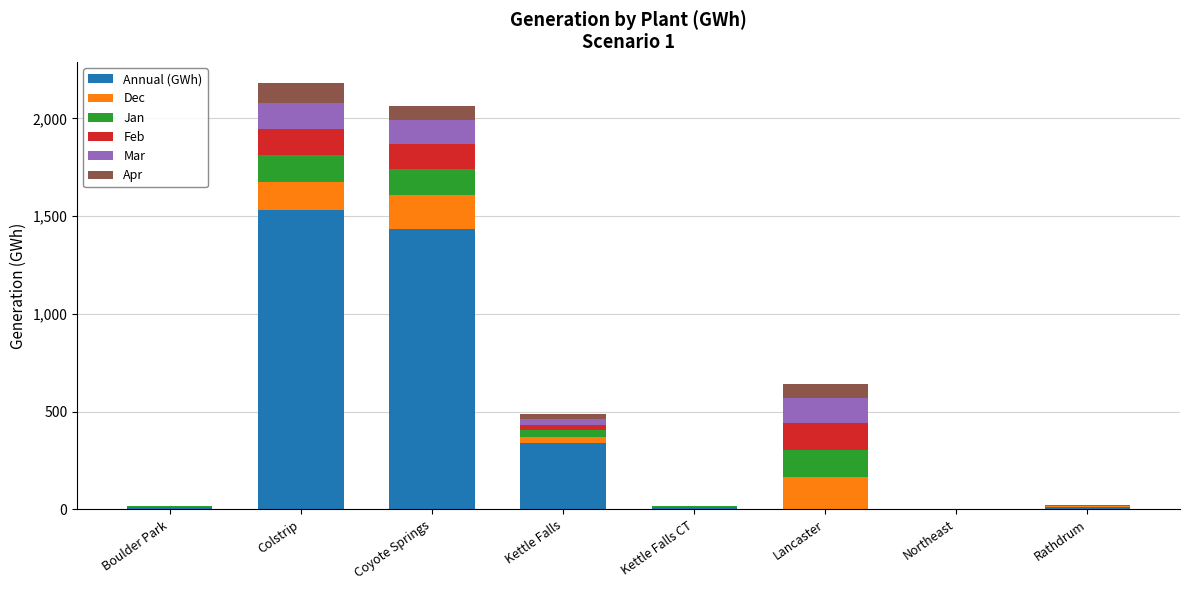

At which category is the sum across all series the highest?

Colstrip